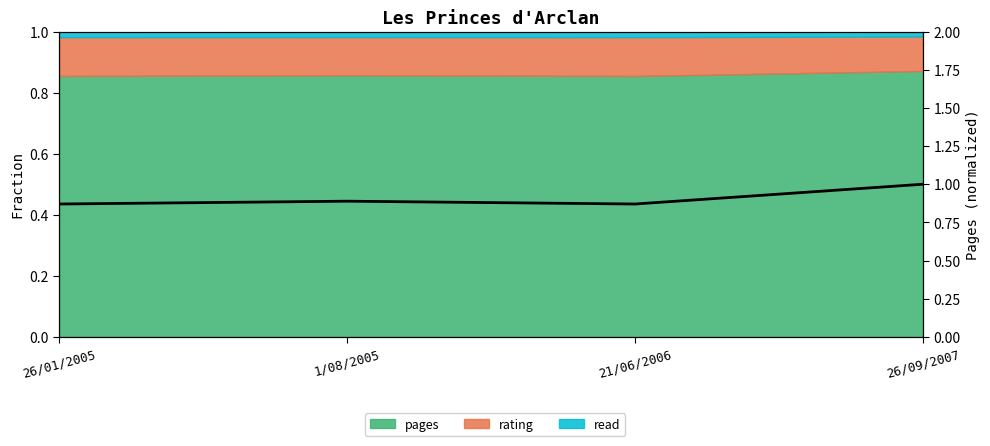

What position from the left is 1/08/2005?

2